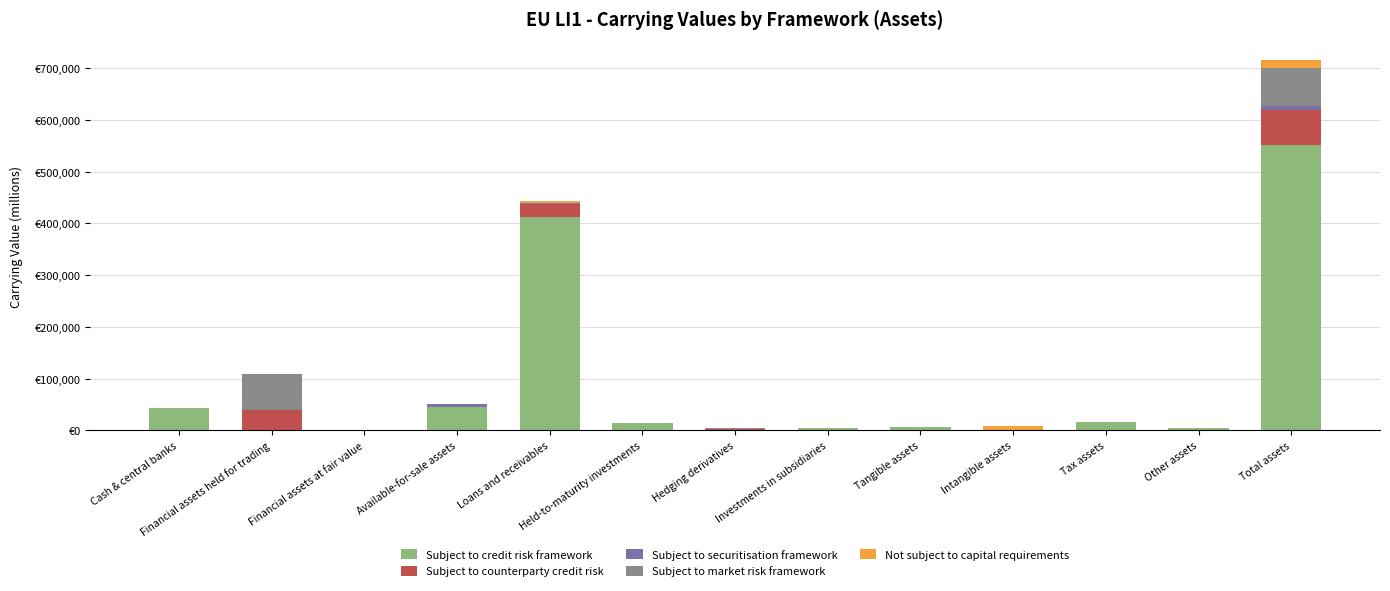

Does the chart contain stacked bars?

Yes